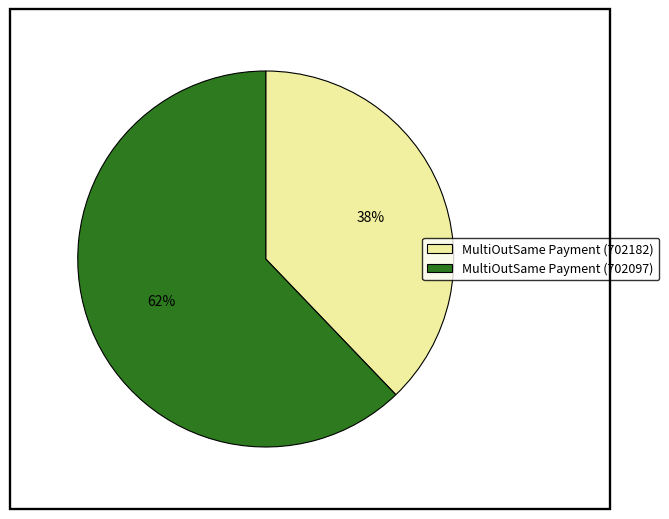

Rank the categories by value from highest to lowest.

MultiOutSame Payment (702097), MultiOutSame Payment (702182)